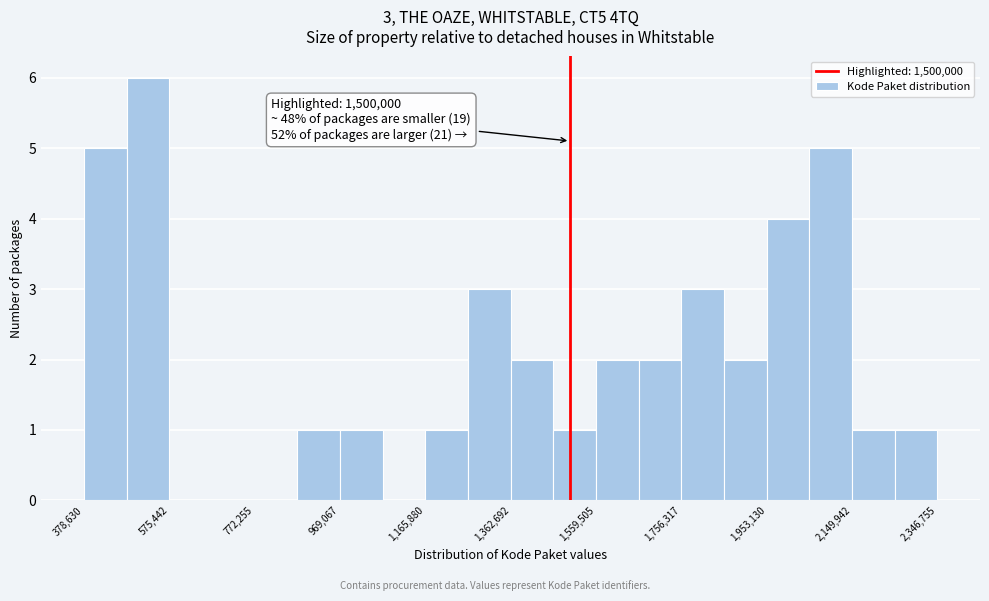

Over which range of the x-axis is the bar tallest?

480000 to 580000